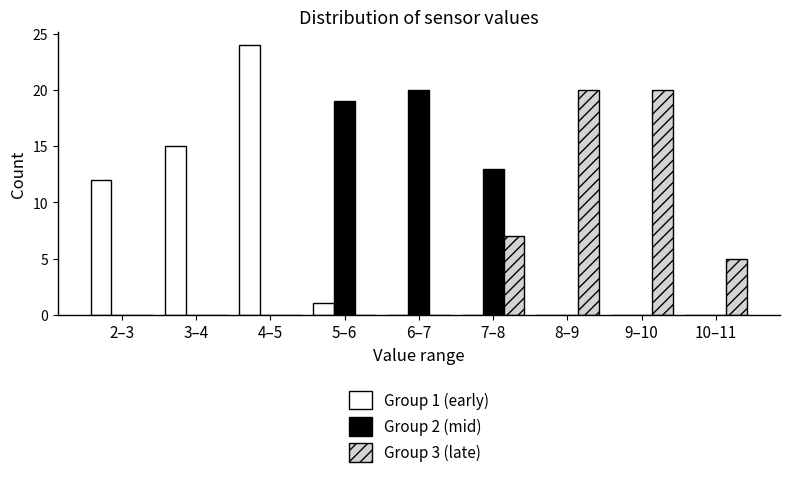

Reading right to left, list all the values displayed in this chart.

Group 1 (early): 10–11=0	9–10=0	8–9=0	7–8=0	6–7=0	5–6=1	4–5=24	3–4=15	2–3=12
Group 2 (mid): 10–11=0	9–10=0	8–9=0	7–8=13	6–7=20	5–6=19	4–5=0	3–4=0	2–3=0
Group 3 (late): 10–11=5	9–10=20	8–9=20	7–8=7	6–7=0	5–6=0	4–5=0	3–4=0	2–3=0